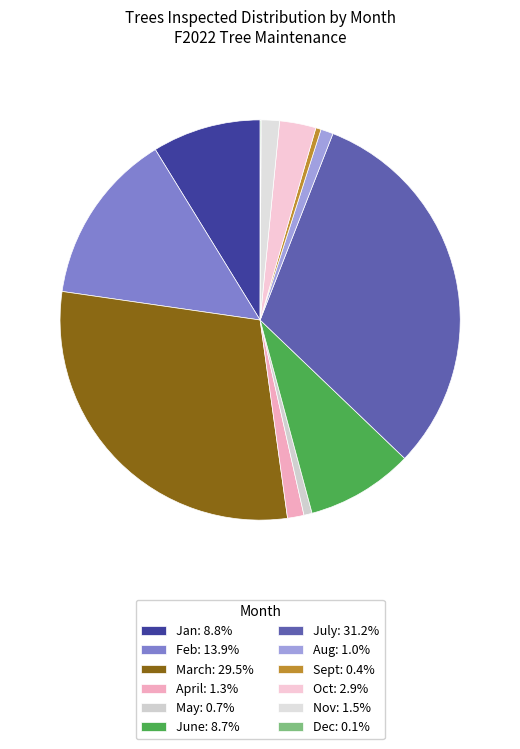

Rank the categories by value from highest to lowest.

July, March, Feb, Jan, June, Oct, Nov, April, Aug, May, Sept, Dec